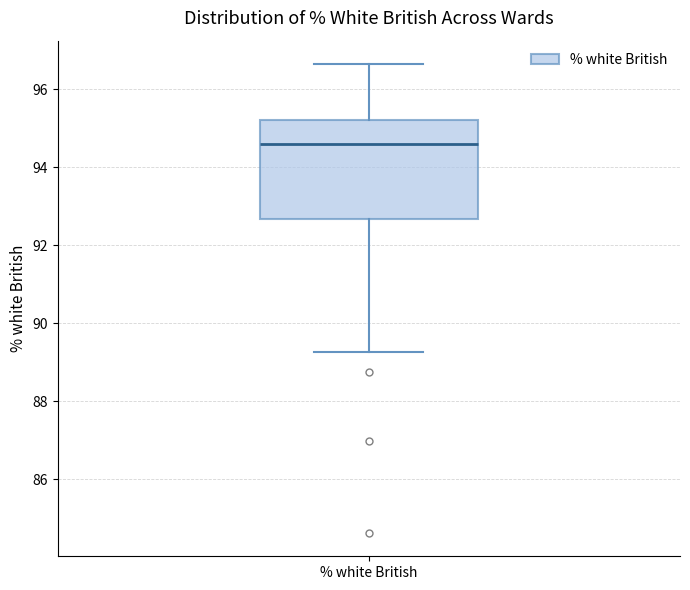

Transcribe this box plot: give where the median line is, the range the box spans, and where the two whiskers end, as read against the y-axis. The values are not printed on the chart, so give them approximately, as read against the axis.

median 94.6, box 92.6 to 95.2, whiskers 89.2 to 96.6